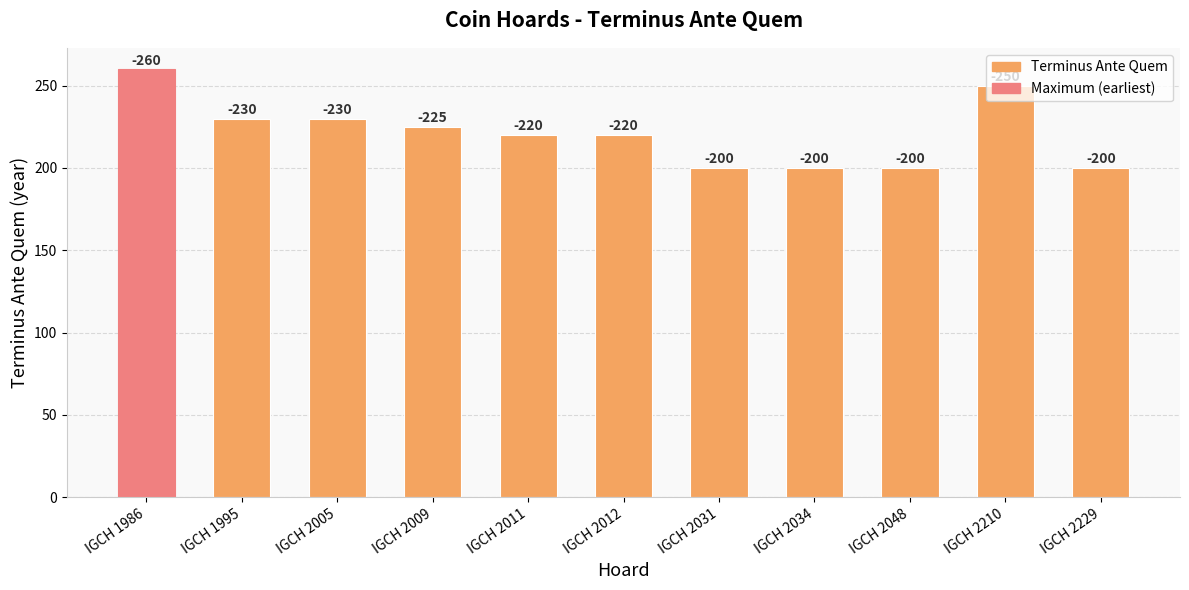

What is the smallest value displayed?

200